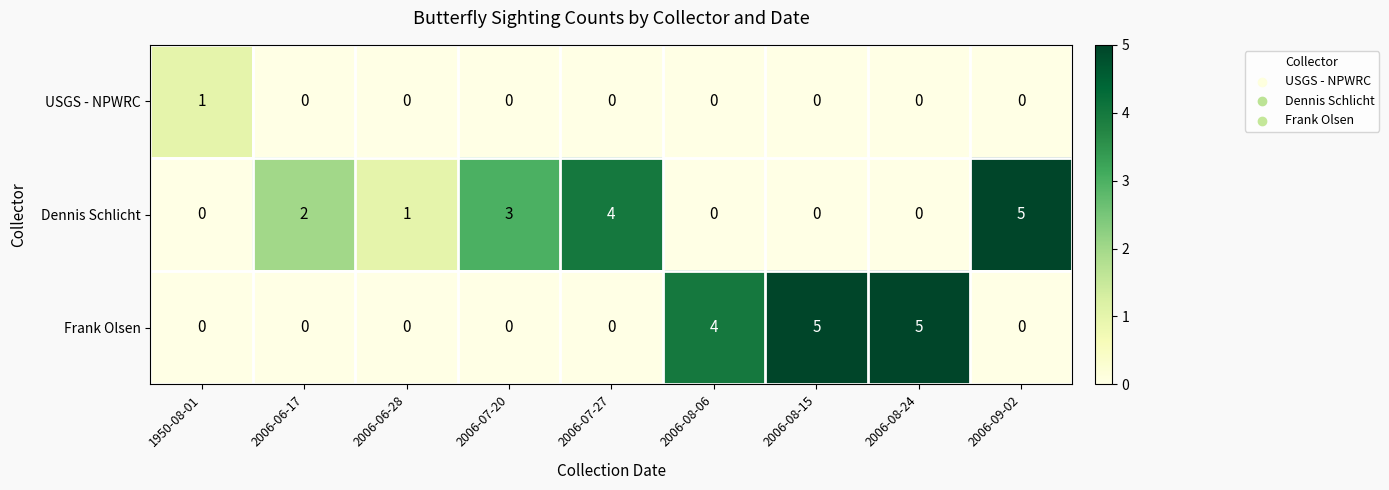

Which series changed the most between 1950-08-01 and 2006-06-17?

Dennis Schlicht